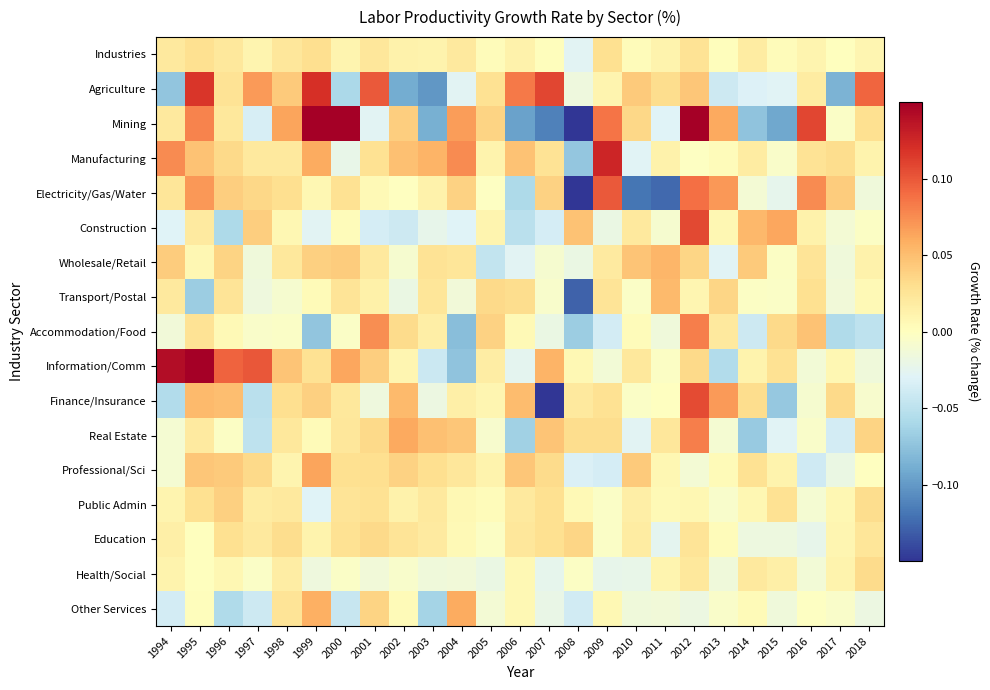

Count the number of categories in the chart.

25